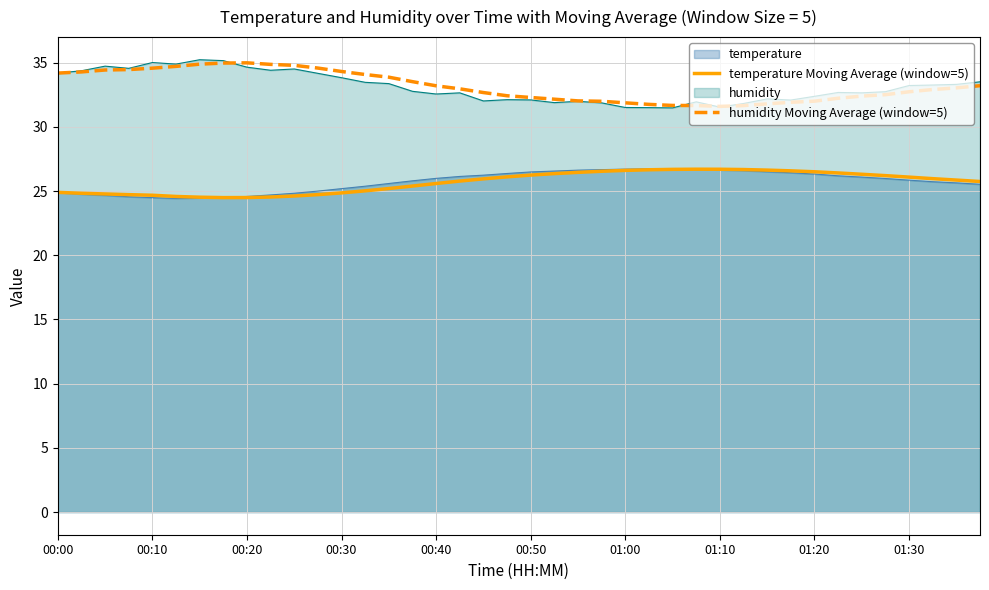

What is the highest value of the humidity series?

35.2